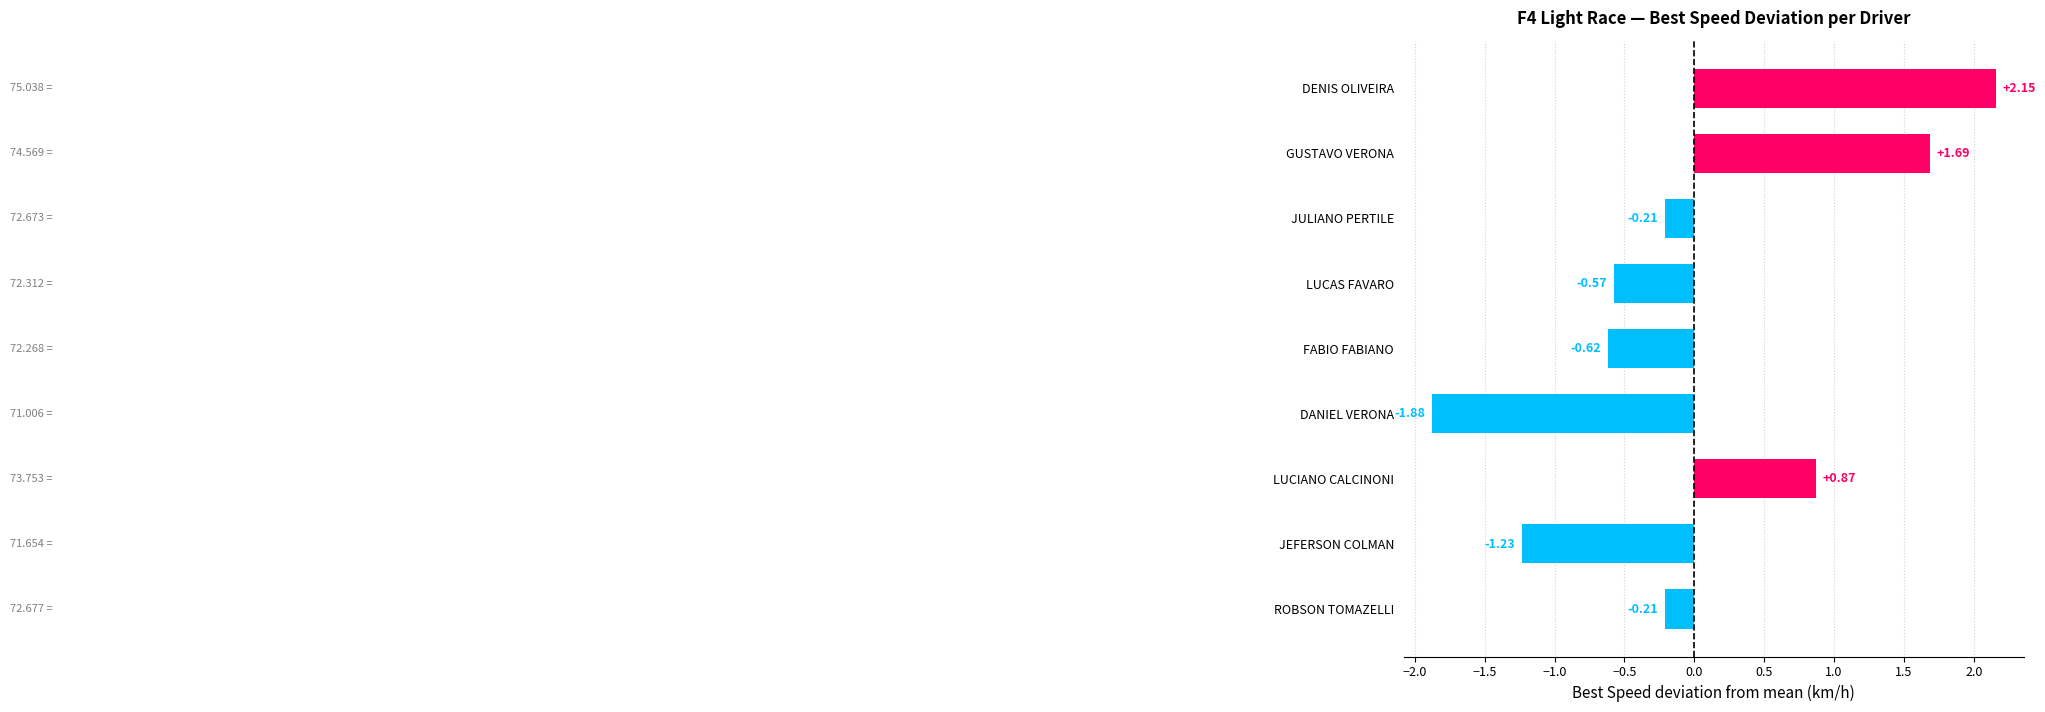

Count the number of values greater than 0.

3